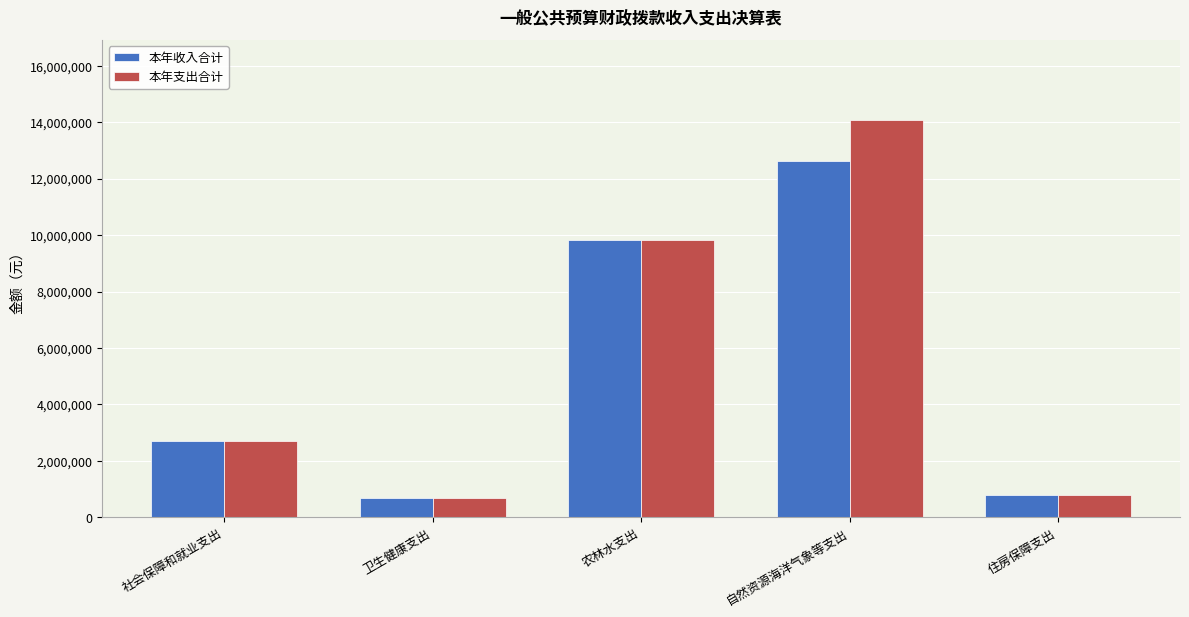

What is the difference between the 本年支出合计 values at 住房保障支出 and 农林水支出?

9033214.5